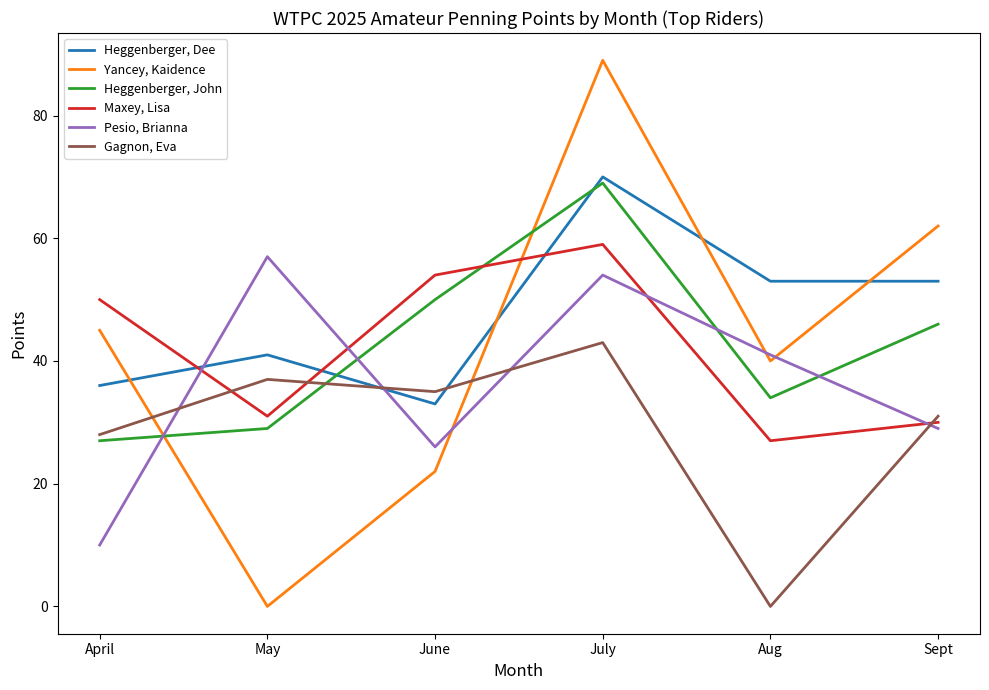

Between June and Sept, which series saw the biggest shift?

Yancey, Kaidence